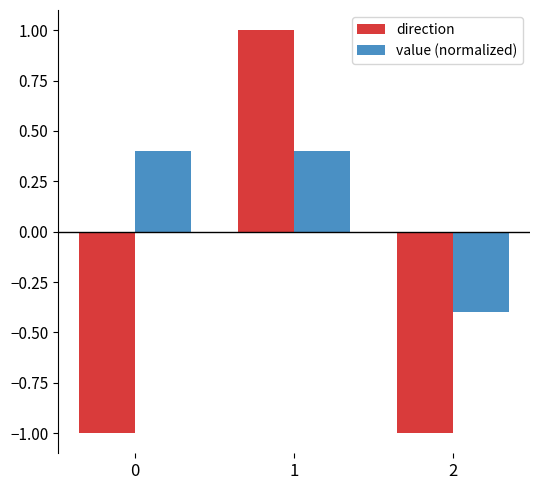

Does the chart contain any negative values?

Yes